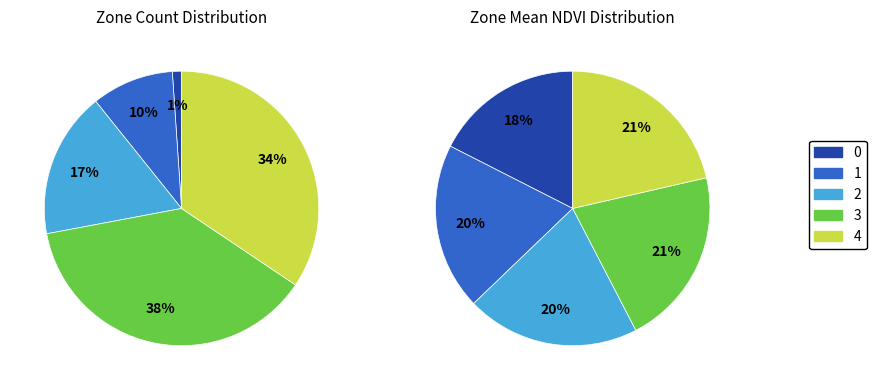

Is there any slice that represents more than half of the pie?

No